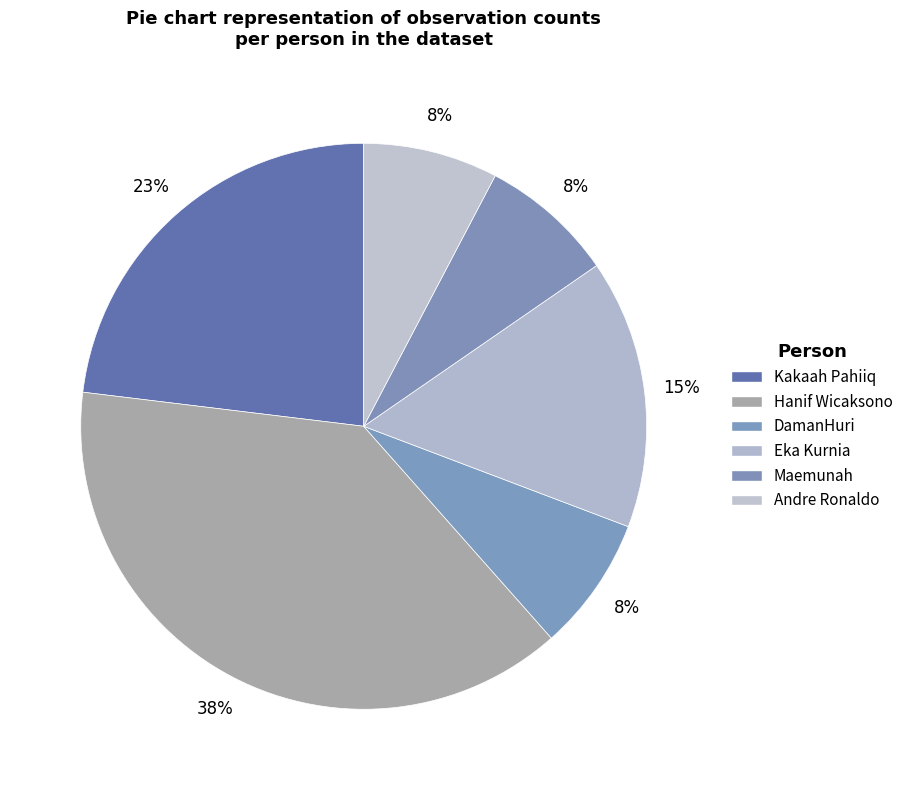

To the nearest percent, what portion does Kakaah Pahiiq represent?

23%